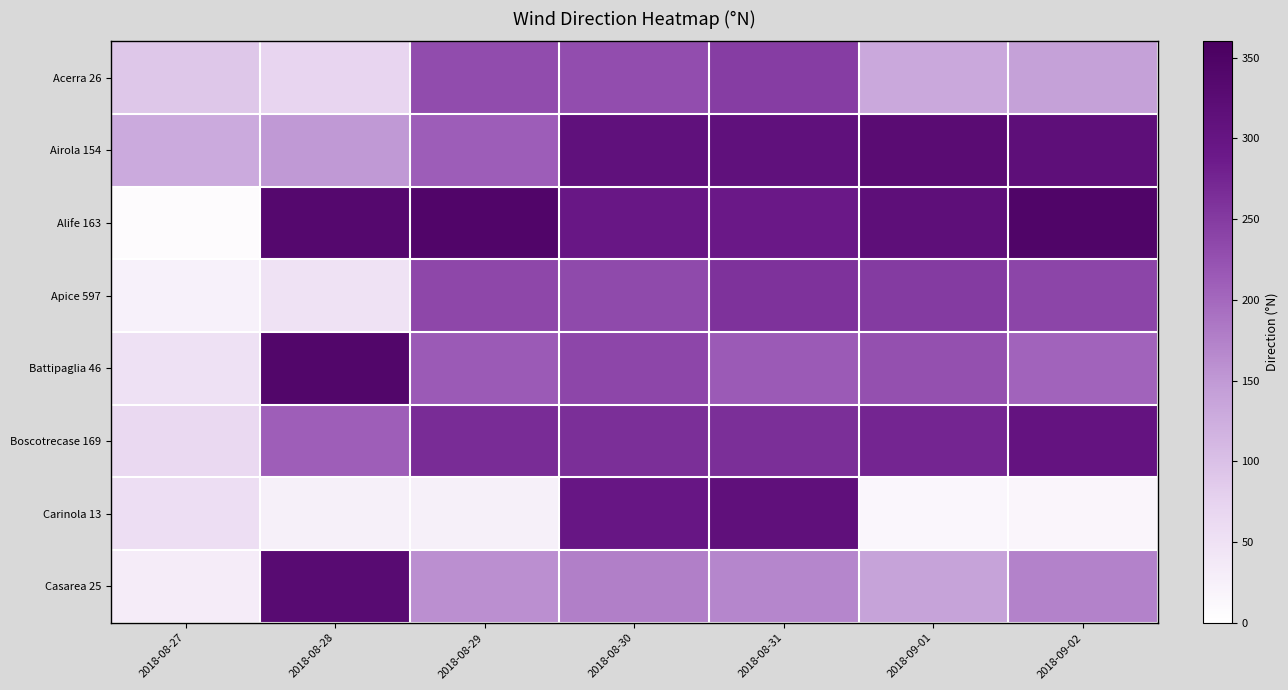

What is the difference between the highest and lowest values at 2018-08-28?

315